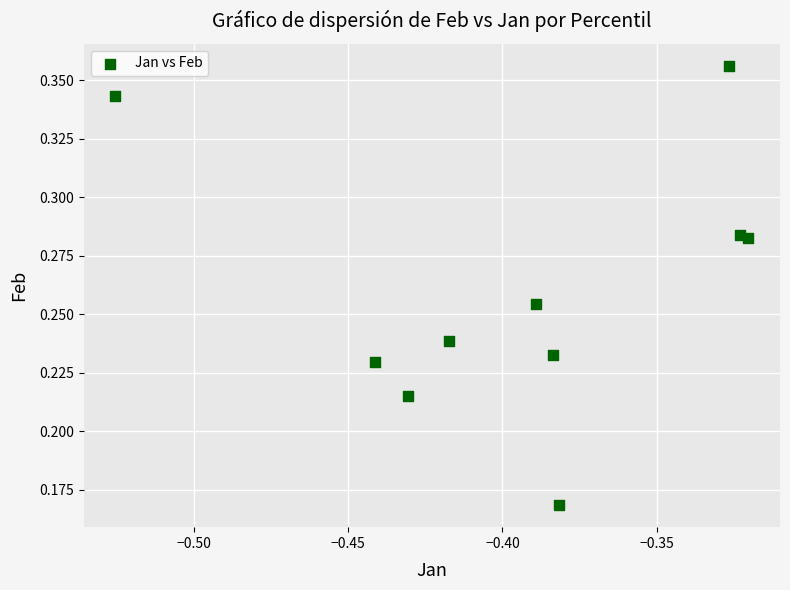

How many points are shown in the scatter plot?

10